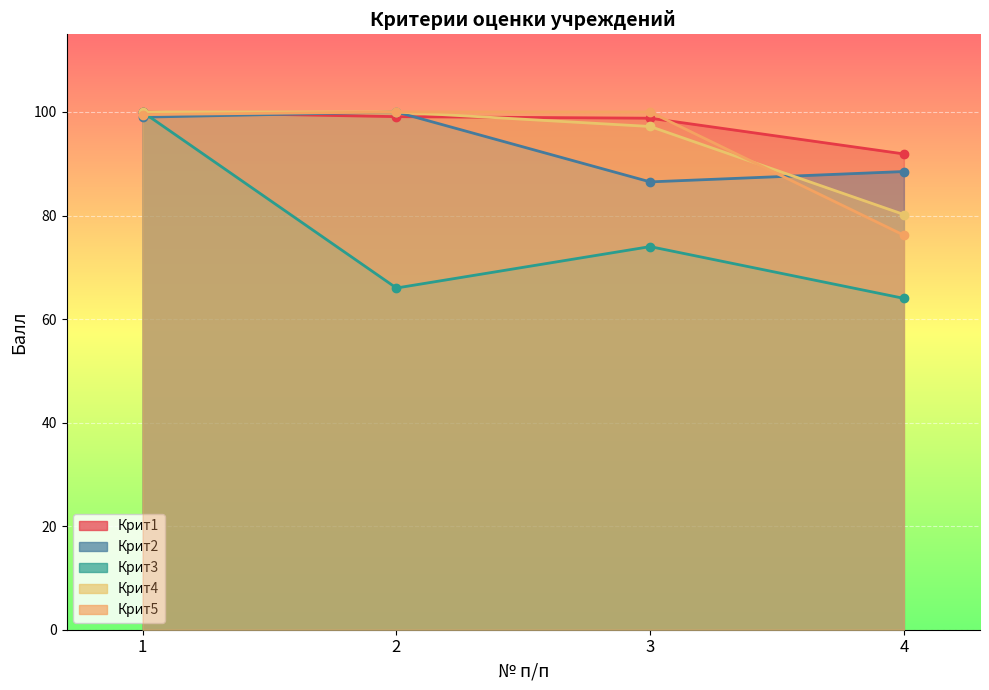

How many lines are shown in the chart?

5